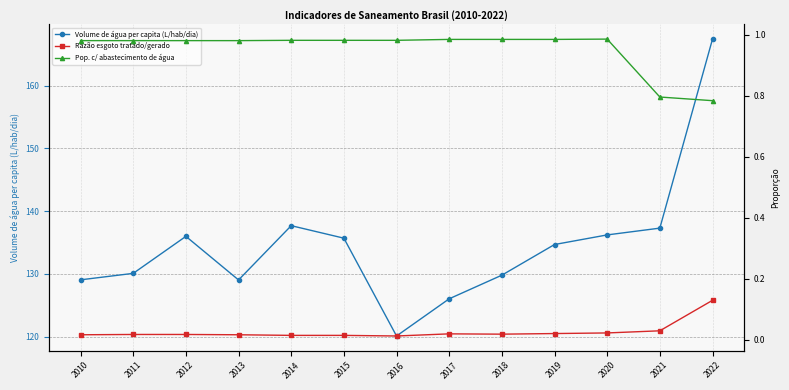

What is the greatest value displayed?

167.4